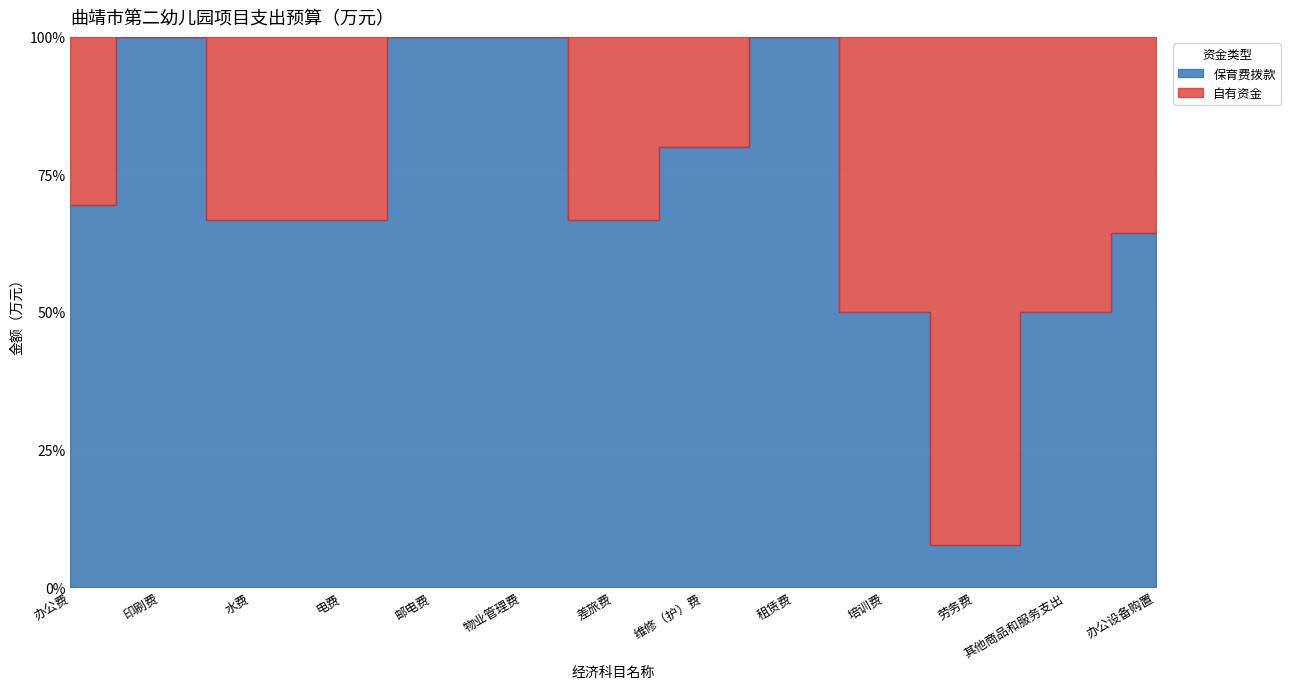

What is the label of the 3rd point from the left?

水费